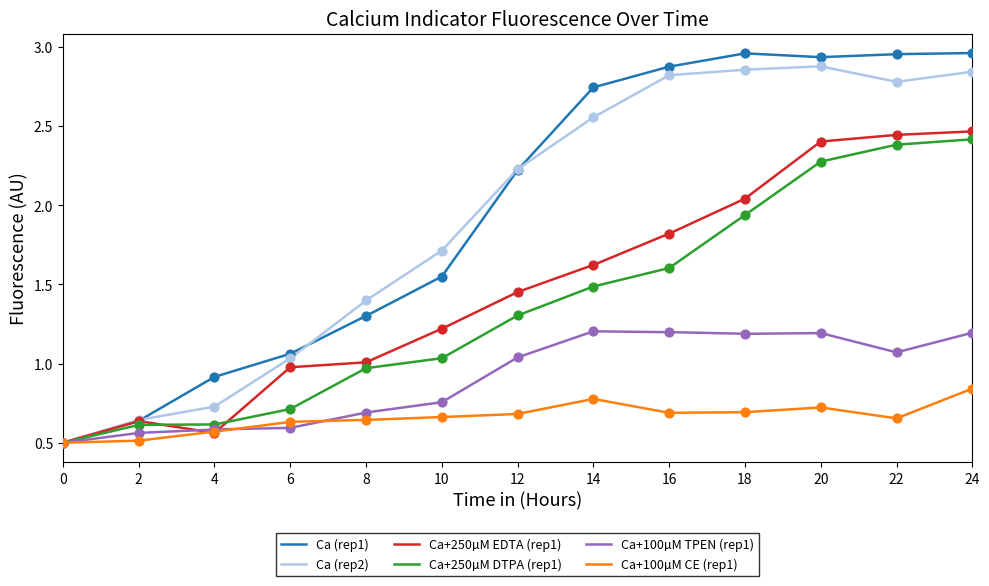

Which series has the largest total across all categories?

Ca (rep1)